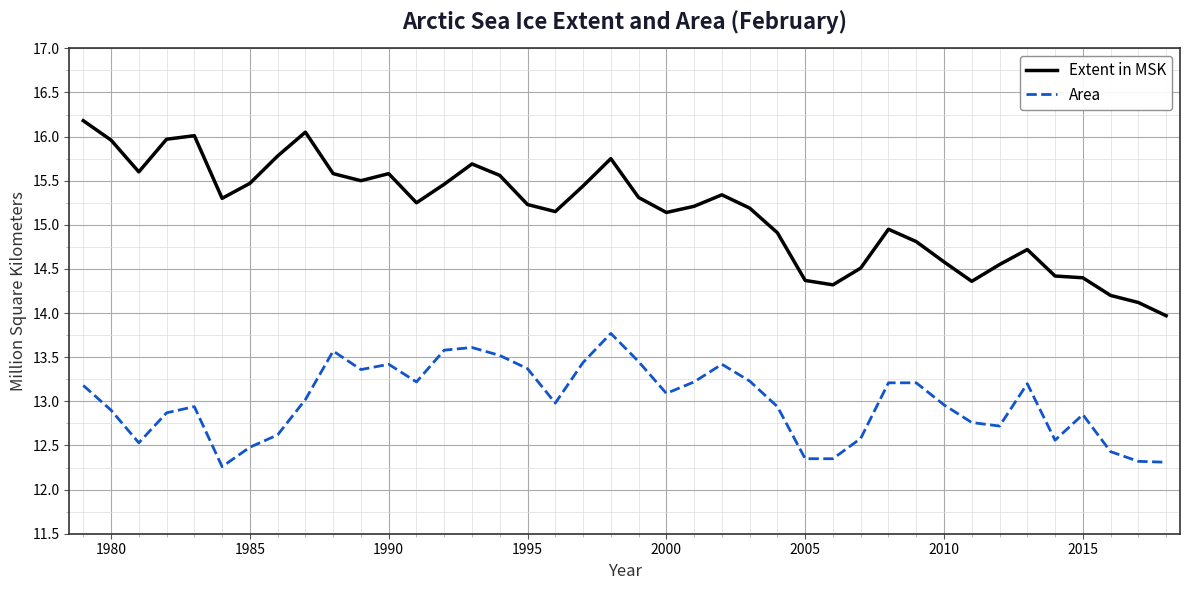

Which series has the widest spread of values?

Extent in MSK